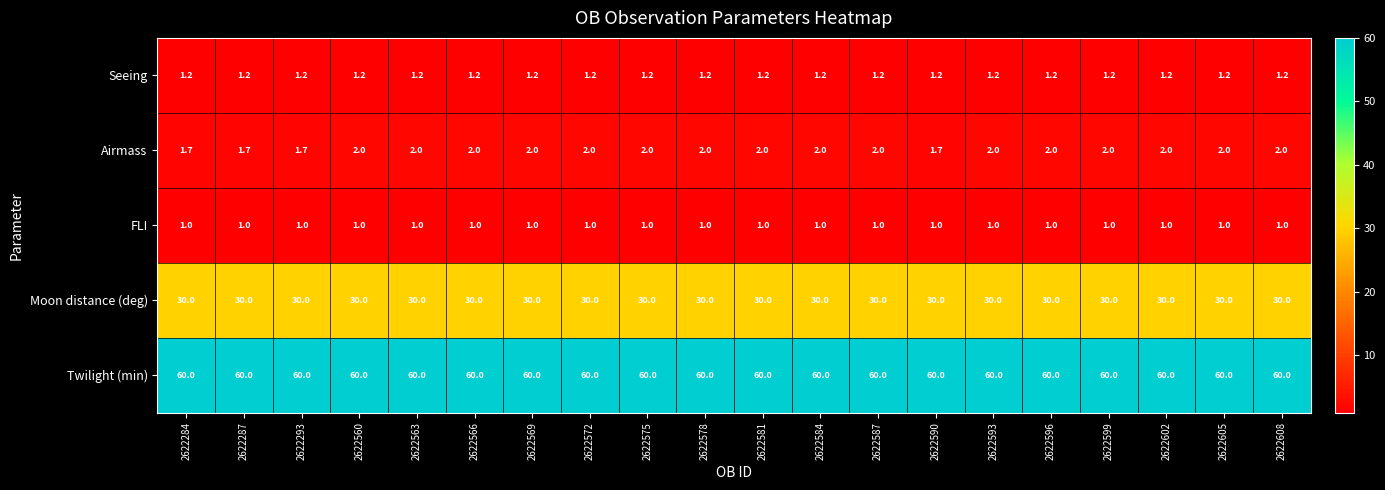

At 2622293, list the series in order from smallest to largest.

FLI, Seeing, Airmass, Moon distance (deg), Twilight (min)